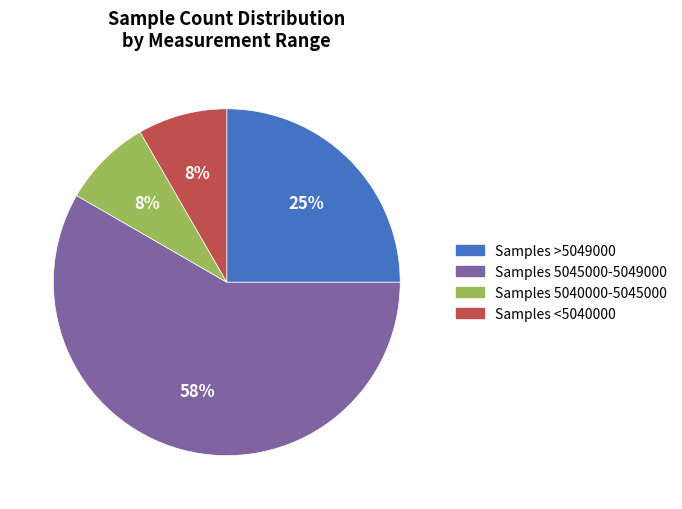

To the nearest percent, what is the average slice percentage?

25%